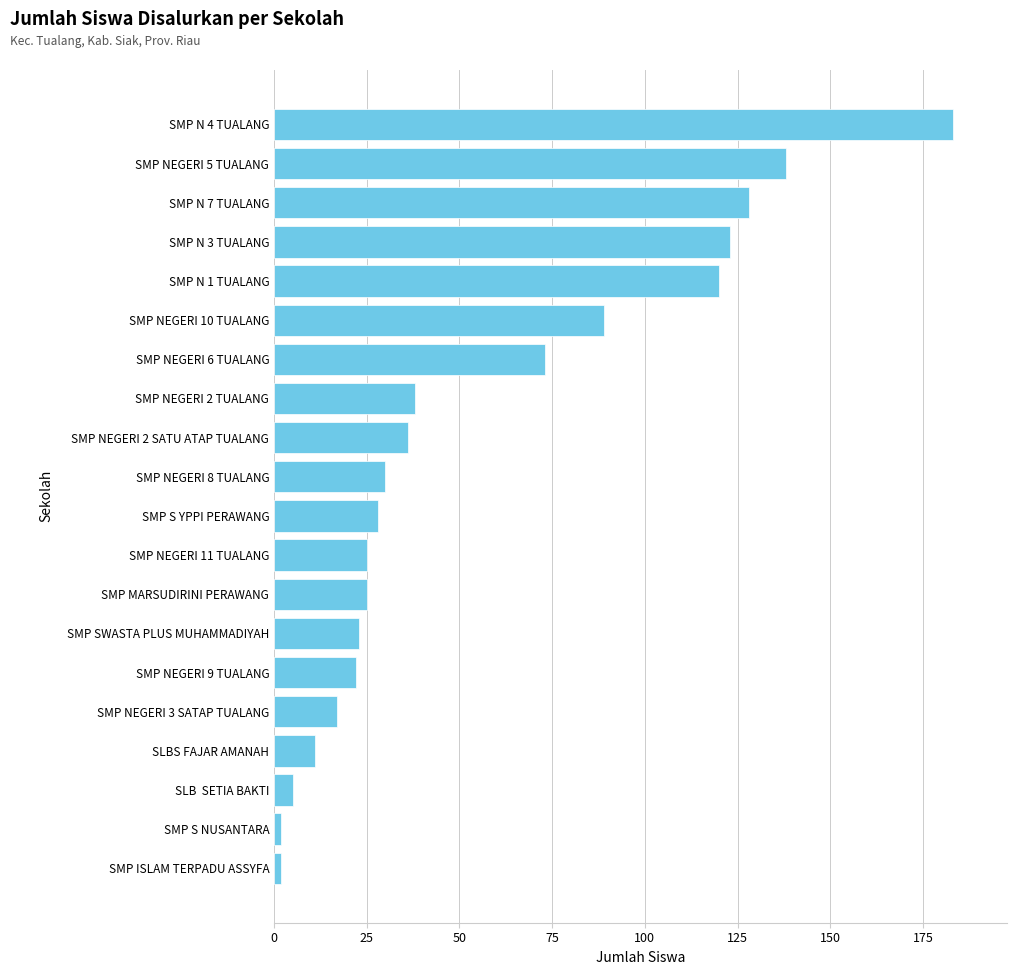

How many categories are shown in the chart?

20